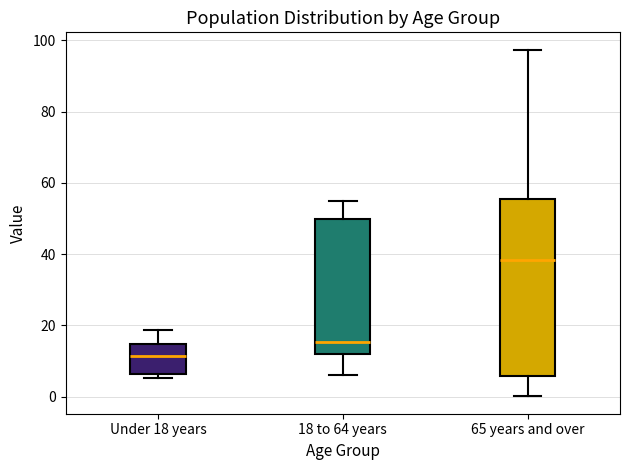

Where is the upper edge of the box for Under 18 years on the y-axis? The values are not printed on the chart, so give them approximately, as read against the axis.

14